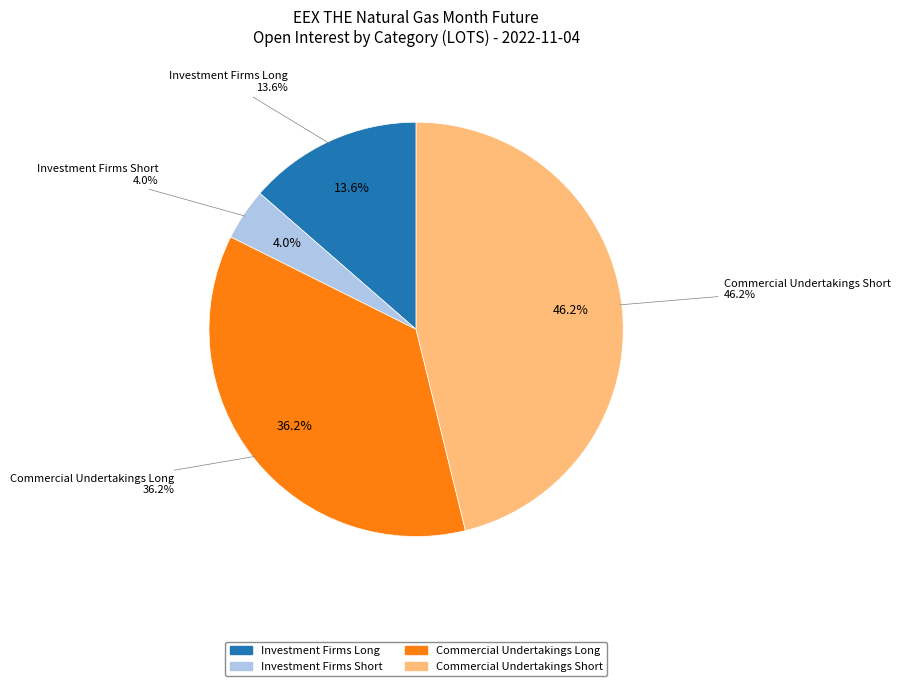

The Investment Funds (Long) slice represents 1% of the pie. True or false?

False